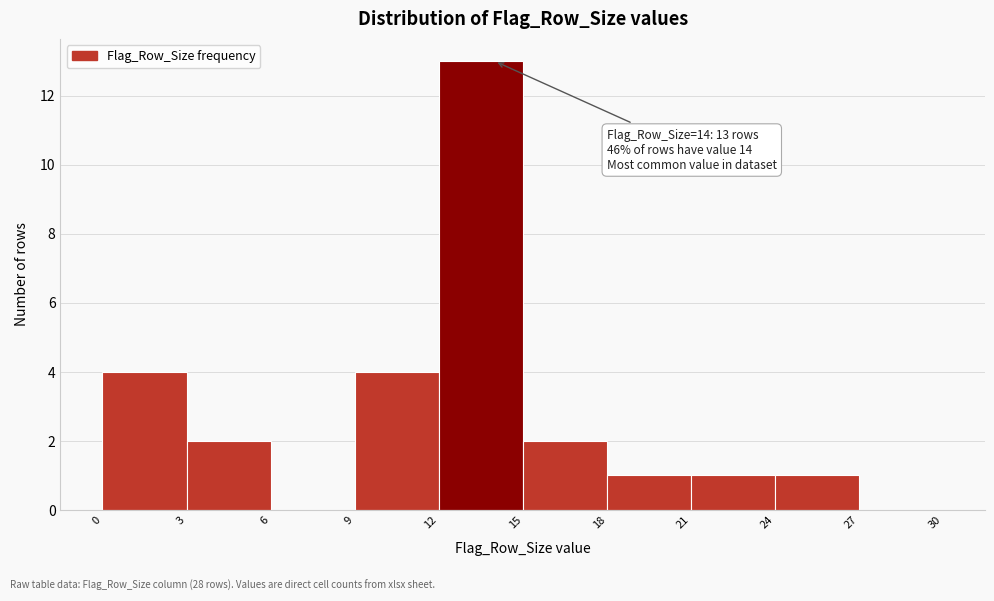

Over which range of the x-axis is the bar tallest?

12 to 15